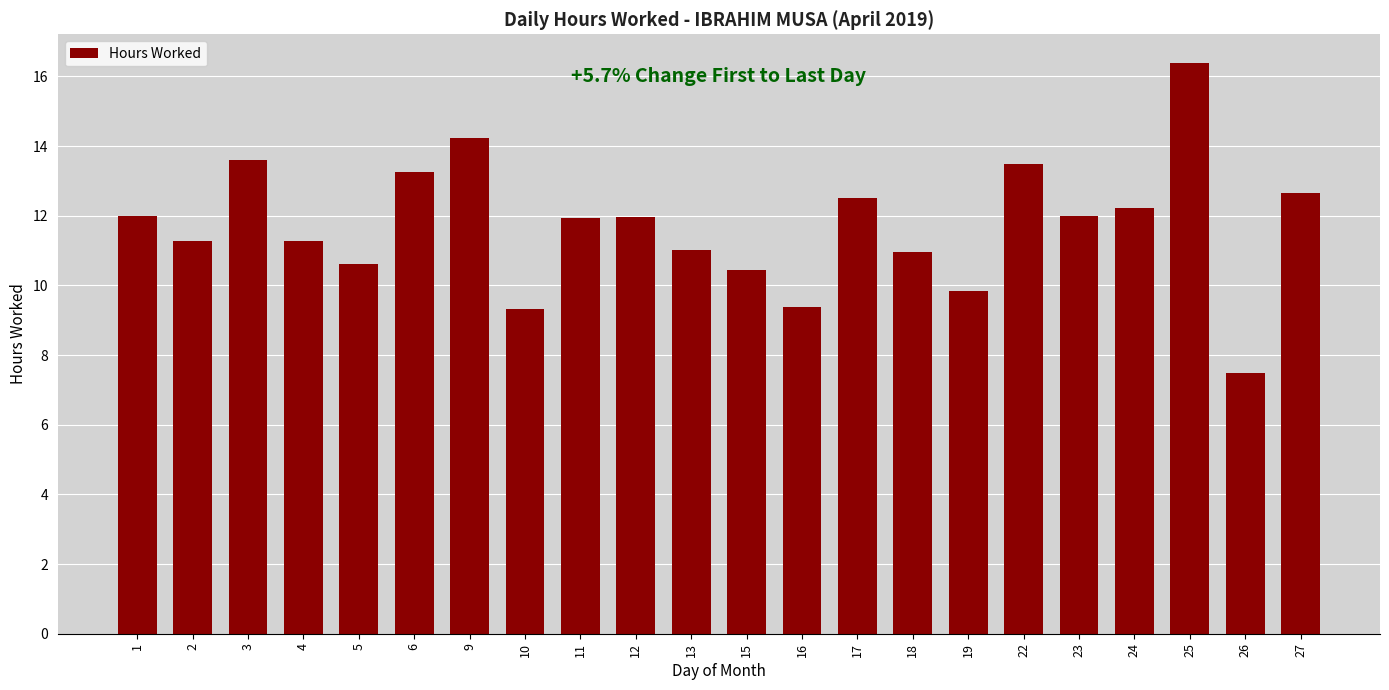

What is the approximate value at 17?

12.5